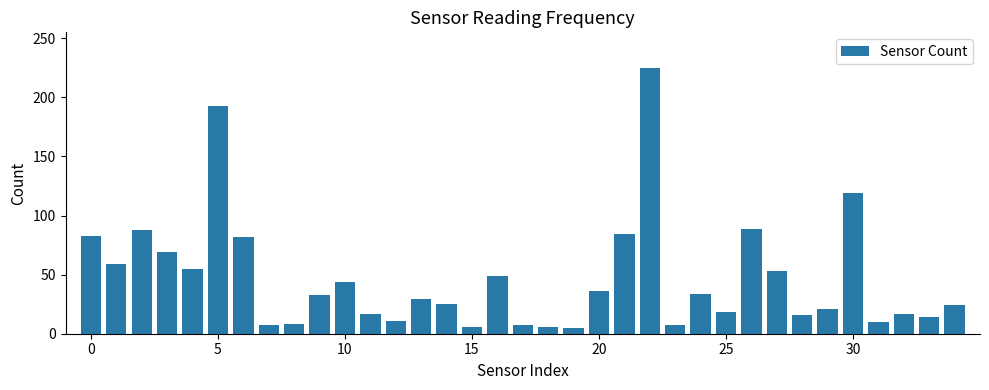

What is the greatest value displayed?

225